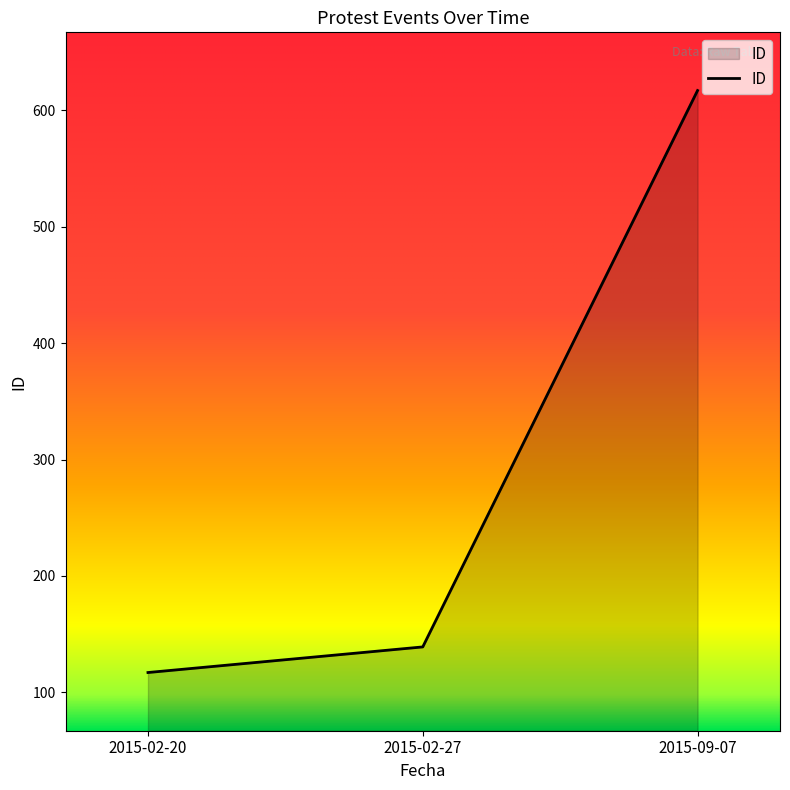

Reading left to right, extract all data points from this chart.

2015-02-20=117	2015-02-27=139	2015-09-07=617